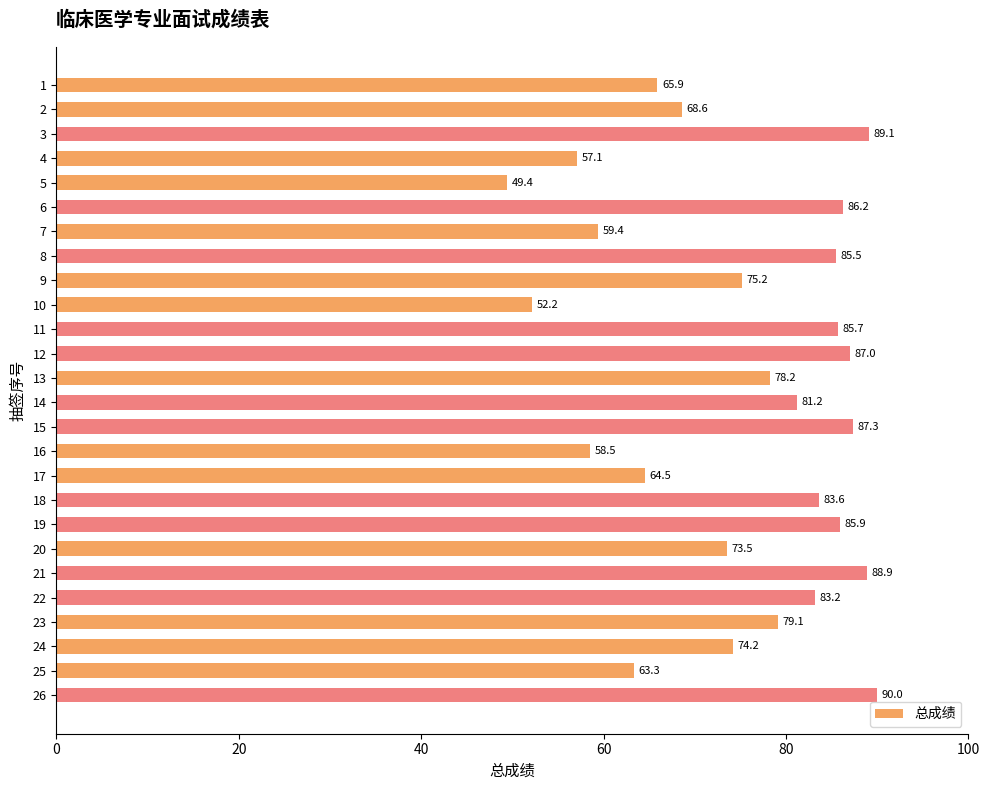

Which label corresponds to the smallest value in the chart?

5